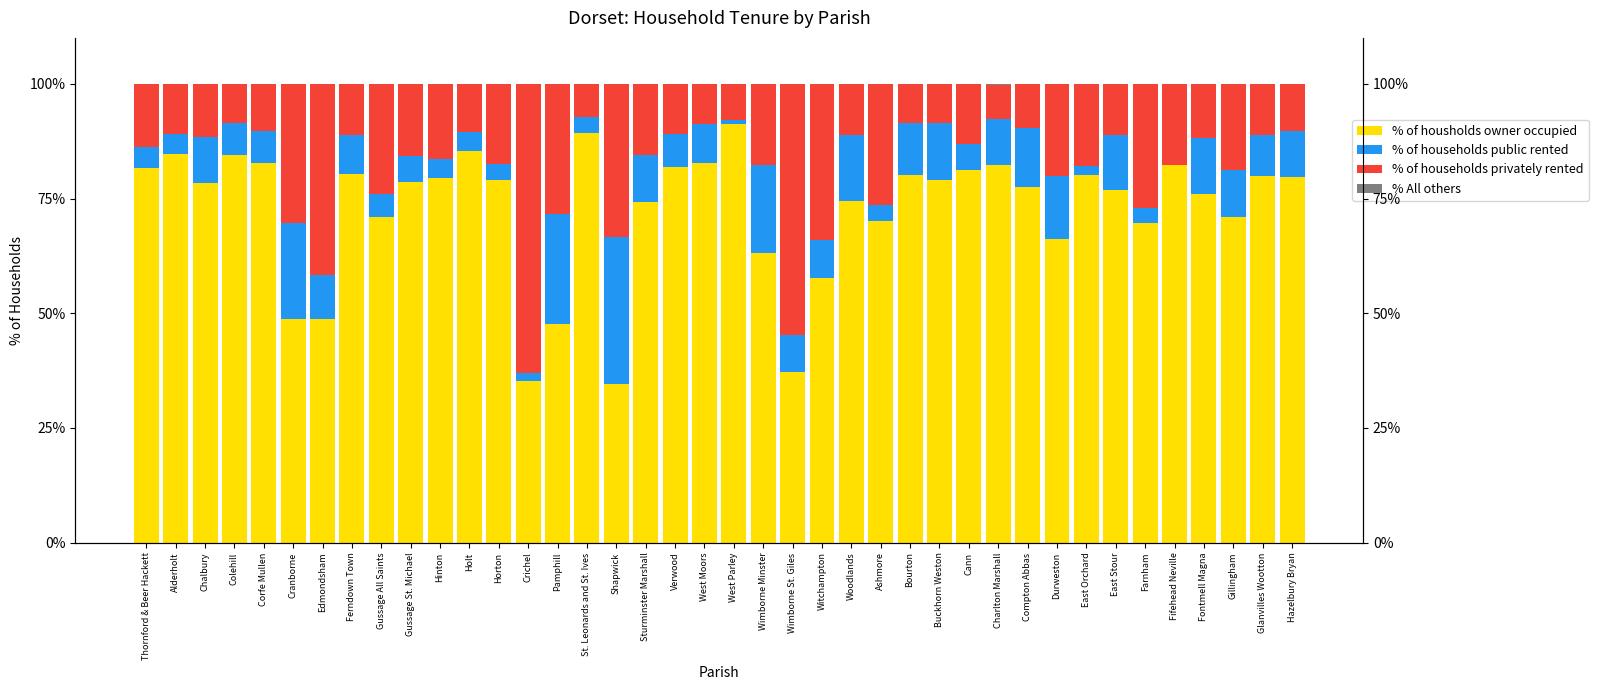

What is the difference between the maximum and minimum values in the % of households public rented series?

32.1